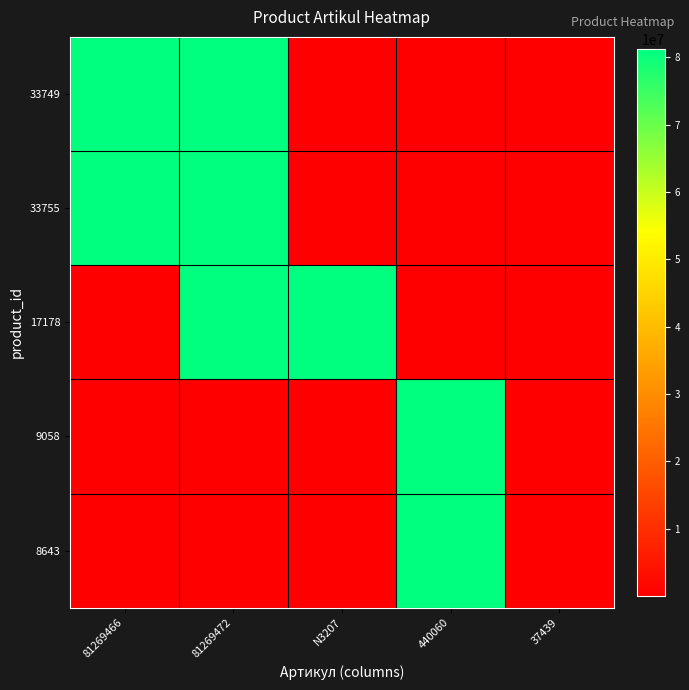

Between 37439 and N3207, which is larger?

N3207